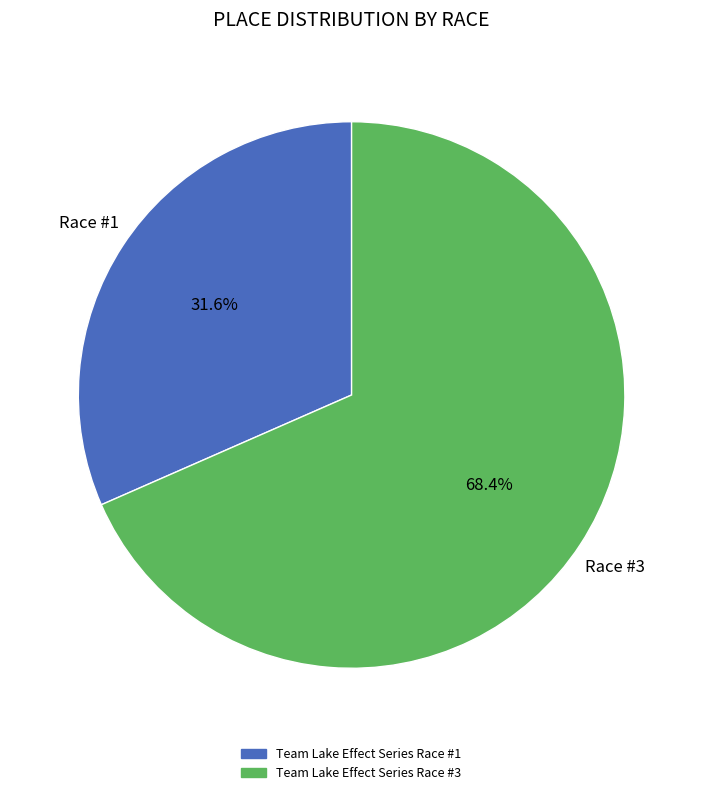

Combined, what portion of the pie is Team Lake Effect Series Race #3 and Team Lake Effect Series Race #1?

100.0%